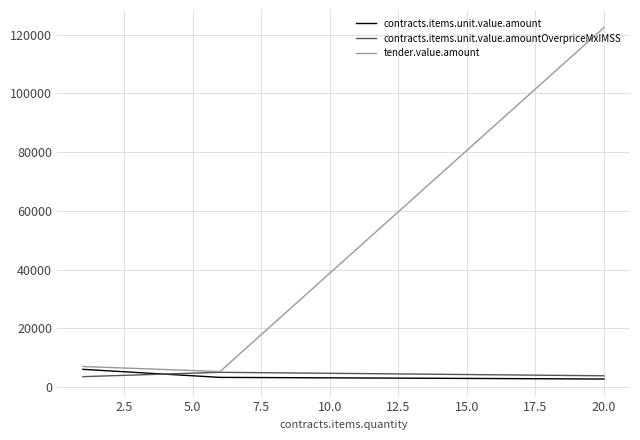

The value of contracts.items.unit.value.amount at 0.0 is 563.4. True or false?

False